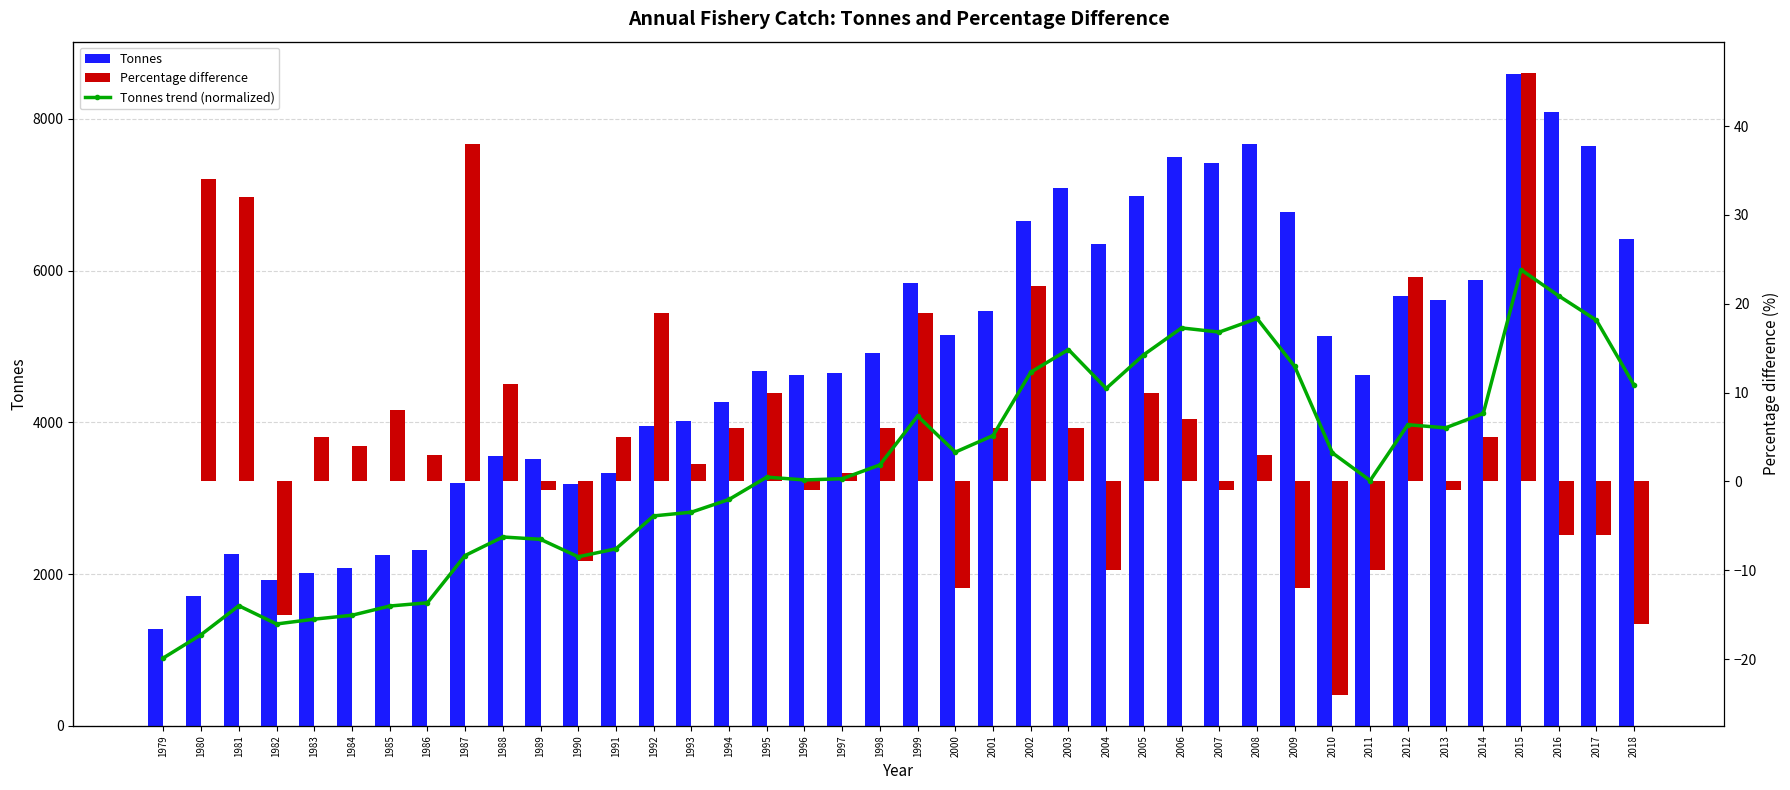

Between 1980 and 2000, which is larger?

2000